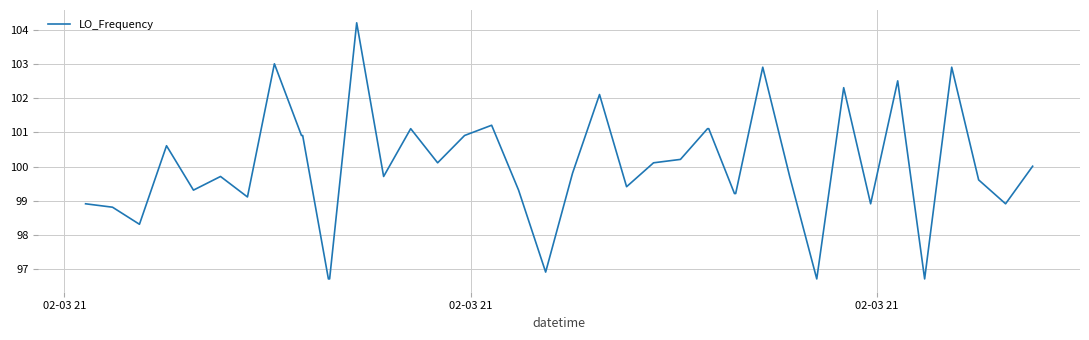

What is the difference between the maximum and minimum values?

7.5